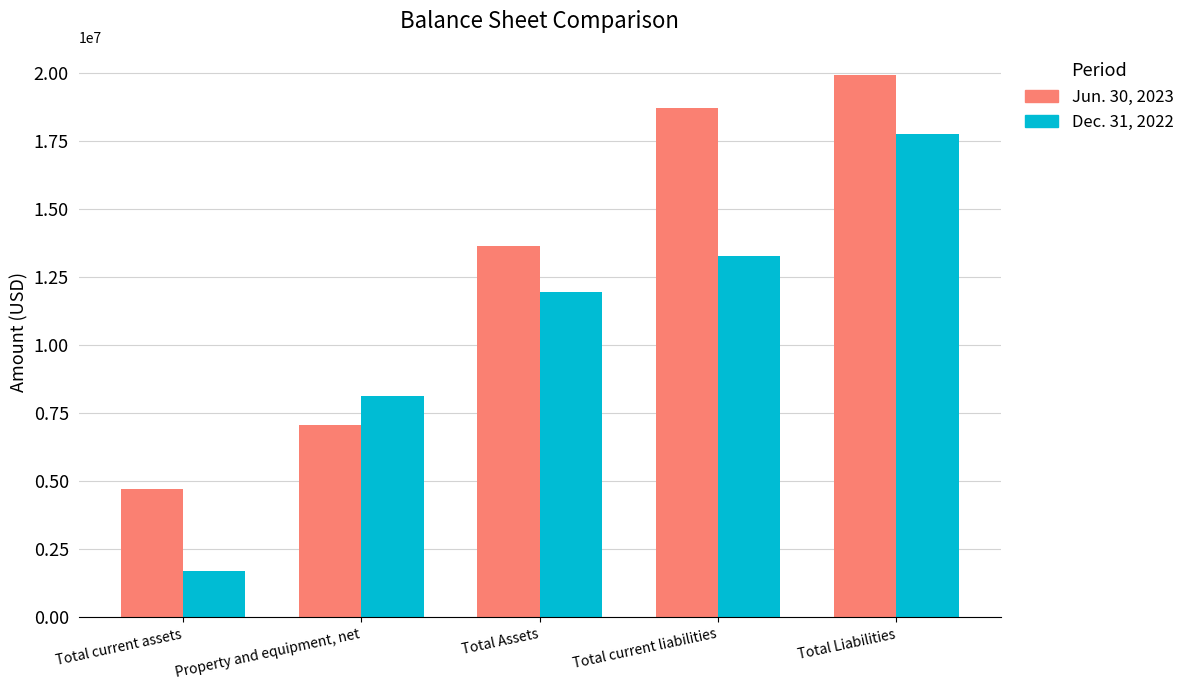

The Dec. 31, 2022 series shows 11628362 at Property and equipment, net. True or false?

False